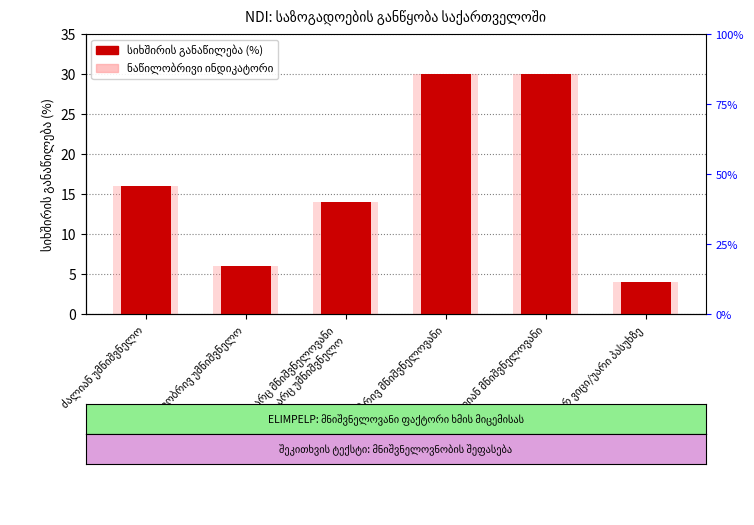

Reading left to right, list all the values displayed in this chart.

სიხშირის განაწილება (%): ძალიან უმნიშვნელო=16	ნაწილობრივ უმნიშვნელო=6	არც მნიშვნელოვანი
არც უმნიშვნელო=14	ნაწილობრივ მნიშვნელოვანი=30	ძალიან მნიშვნელოვანი=30	არ ვიცი/უარი პასუხზე=4
ნაწილობრივი ინდიკატორი: ძალიან უმნიშვნელო=16	ნაწილობრივ უმნიშვნელო=6	არც მნიშვნელოვანი
არც უმნიშვნელო=14	ნაწილობრივ მნიშვნელოვანი=30	ძალიან მნიშვნელოვანი=30	არ ვიცი/უარი პასუხზე=4